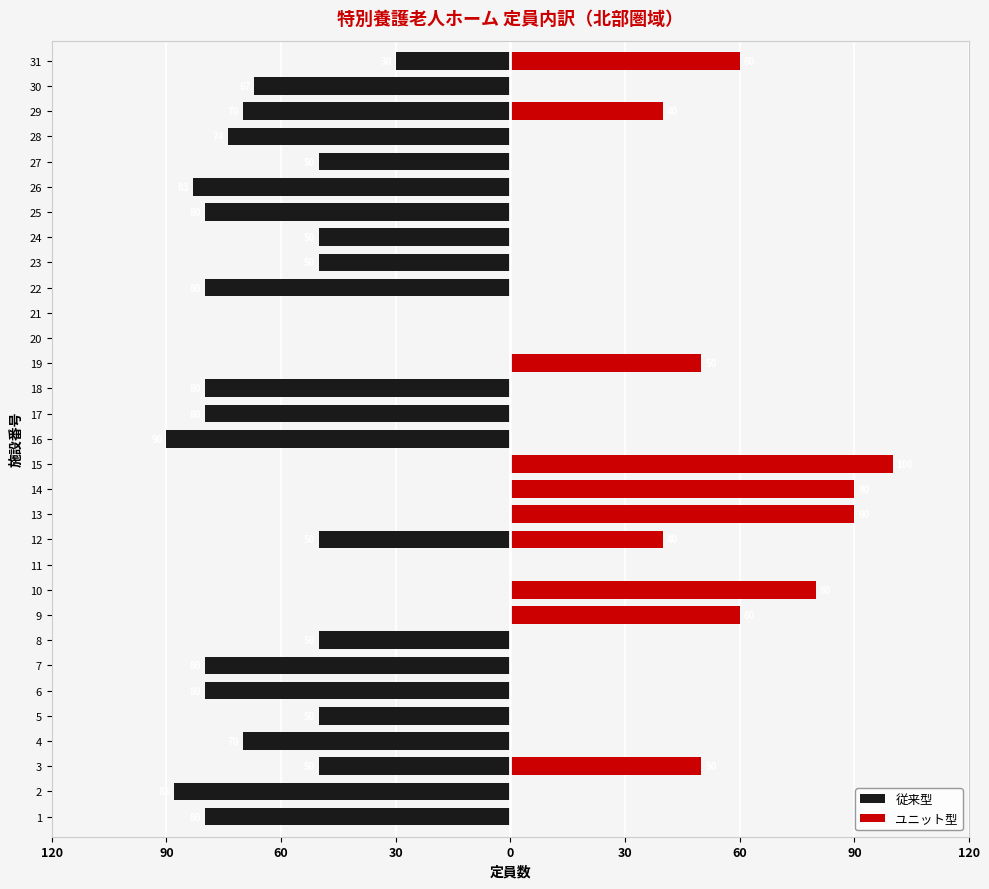

The 従来型 series shows -35 at 13. True or false?

False